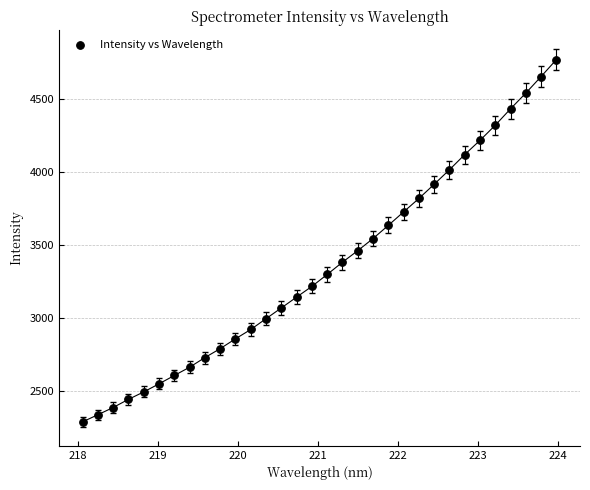

What is the range of X values (max minus min)?

5.9